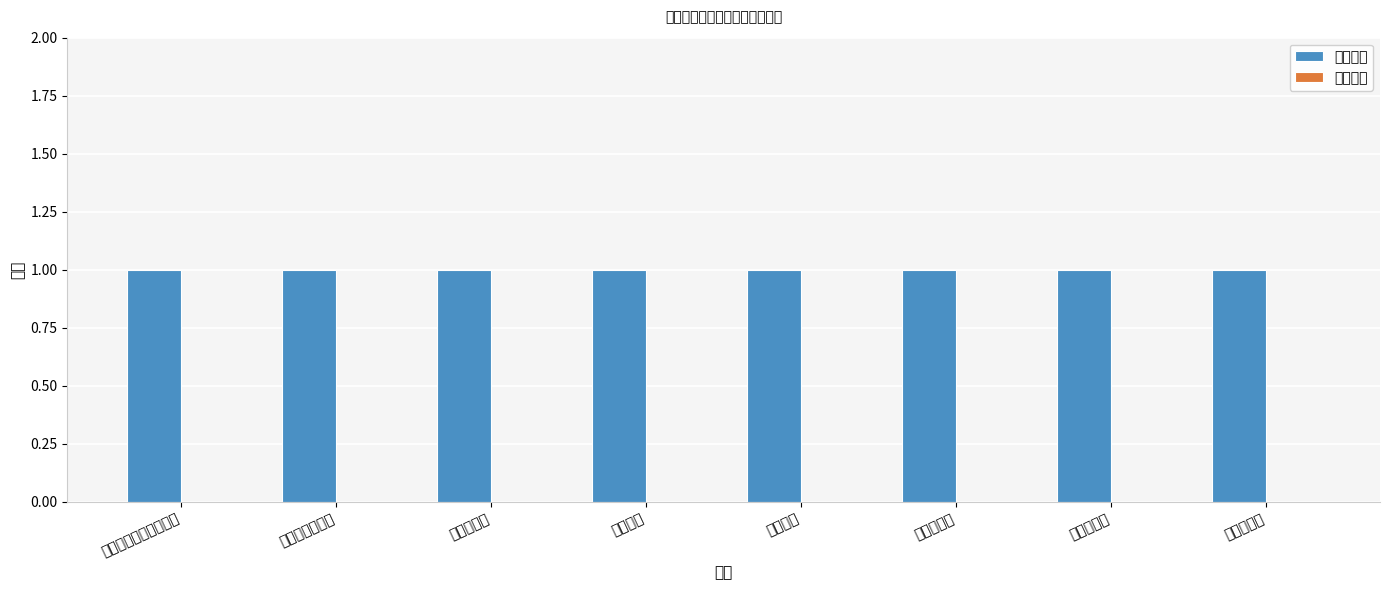

Count the number of categories in the chart.

8